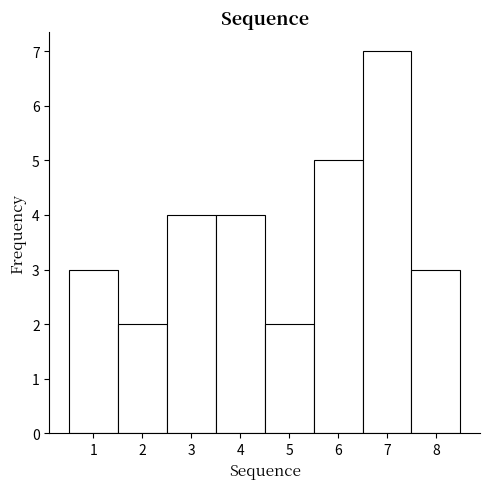

How tall is the bar that spans 7.5 to 8.5 on the x-axis? The values are not printed on the chart, so give them approximately, as read against the axis.

3